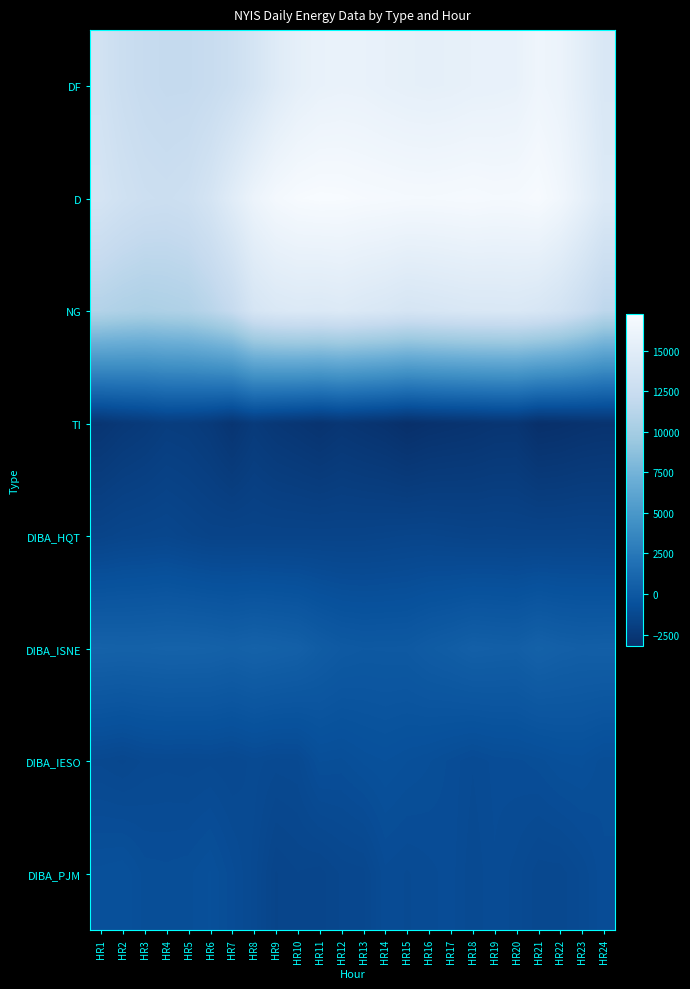

Reading right to left, extract all data points from this chart.

DF: HR24=14159	HR23=15204	HR22=16077	HR21=16376	HR20=15799	HR19=15709	HR18=15656	HR17=15506	HR16=15444	HR15=15509	HR14=15646	HR13=15832	HR12=15881	HR11=15780	HR10=15424	HR9=14735	HR8=13708	HR7=12868	HR6=12368	HR5=12083	HR4=12068	HR3=12262	HR2=12667	HR1=13317
D: HR24=14501	HR23=15615	HR22=16601	HR21=17164	HR20=16983	HR19=16956	HR18=17056	HR17=16994	HR16=16943	HR15=16965	HR14=17041	HR13=17097	HR12=17207	HR11=17243	HR10=17144	HR9=16834	HR8=16103	HR7=14921	HR6=13679	HR5=12912	HR4=12716	HR3=12825	HR2=13161	HR1=13677
NG: HR24=11582	HR23=12622	HR22=13496	HR21=13989	HR20=14238	HR19=14184	HR18=14169	HR17=14033	HR16=13900	HR15=13767	HR14=14086	HR13=14283	HR12=14528	HR11=14350	HR10=14427	HR9=14269	HR8=13789	HR7=12152	HR6=11314	HR5=10744	HR4=10603	HR3=10480	HR2=10657	HR1=10927
TI: HR24=-2919	HR23=-2993	HR22=-3105	HR21=-3175	HR20=-2745	HR19=-2772	HR18=-2887	HR17=-2961	HR16=-3043	HR15=-3198	HR14=-2955	HR13=-2814	HR12=-2679	HR11=-2893	HR10=-2717	HR9=-2565	HR8=-2314	HR7=-2769	HR6=-2365	HR5=-2168	HR4=-2113	HR3=-2345	HR2=-2504	HR1=-2750
DIBA_HQT: HR24=-1607	HR23=-1580	HR22=-1605	HR21=-1604	HR20=-1606	HR19=-1582	HR18=-1594	HR17=-1549	HR16=-1499	HR15=-1509	HR14=-1555	HR13=-1594	HR12=-1605	HR11=-1600	HR10=-1601	HR9=-1609	HR8=-1599	HR7=-1598	HR6=-1600	HR5=-1501	HR4=-1377	HR3=-1425	HR2=-1465	HR1=-1577
DIBA_ISNE: HR24=490	HR23=464	HR22=537	HR21=684	HR20=444	HR19=480	HR18=529	HR17=345	HR16=211	HR15=25	HR14=14	HR13=4	HR12=72	HR11=267	HR10=564	HR9=655	HR8=735	HR7=612	HR6=716	HR5=750	HR4=754	HR3=710	HR2=700	HR1=734
DIBA_IESO: HR24=-853	HR23=-696	HR22=-719	HR21=-844	HR20=-905	HR19=-934	HR18=-1034	HR17=-905	HR16=-793	HR15=-720	HR14=-639	HR13=-704	HR12=-824	HR11=-794	HR10=-1137	HR9=-1162	HR8=-1083	HR7=-1206	HR6=-1142	HR5=-1175	HR4=-1152	HR3=-1180	HR2=-1306	HR1=-1227
DIBA_PJM: HR24=-897	HR23=-1105	HR22=-1247	HR21=-1252	HR20=-1080	HR19=-973	HR18=-1107	HR17=-925	HR16=-991	HR15=-1052	HR14=-986	HR13=-1311	HR12=-1346	HR11=-1483	HR10=-1445	HR9=-1530	HR8=-1153	HR7=-935	HR6=-711	HR5=-826	HR4=-853	HR3=-833	HR2=-646	HR1=-686